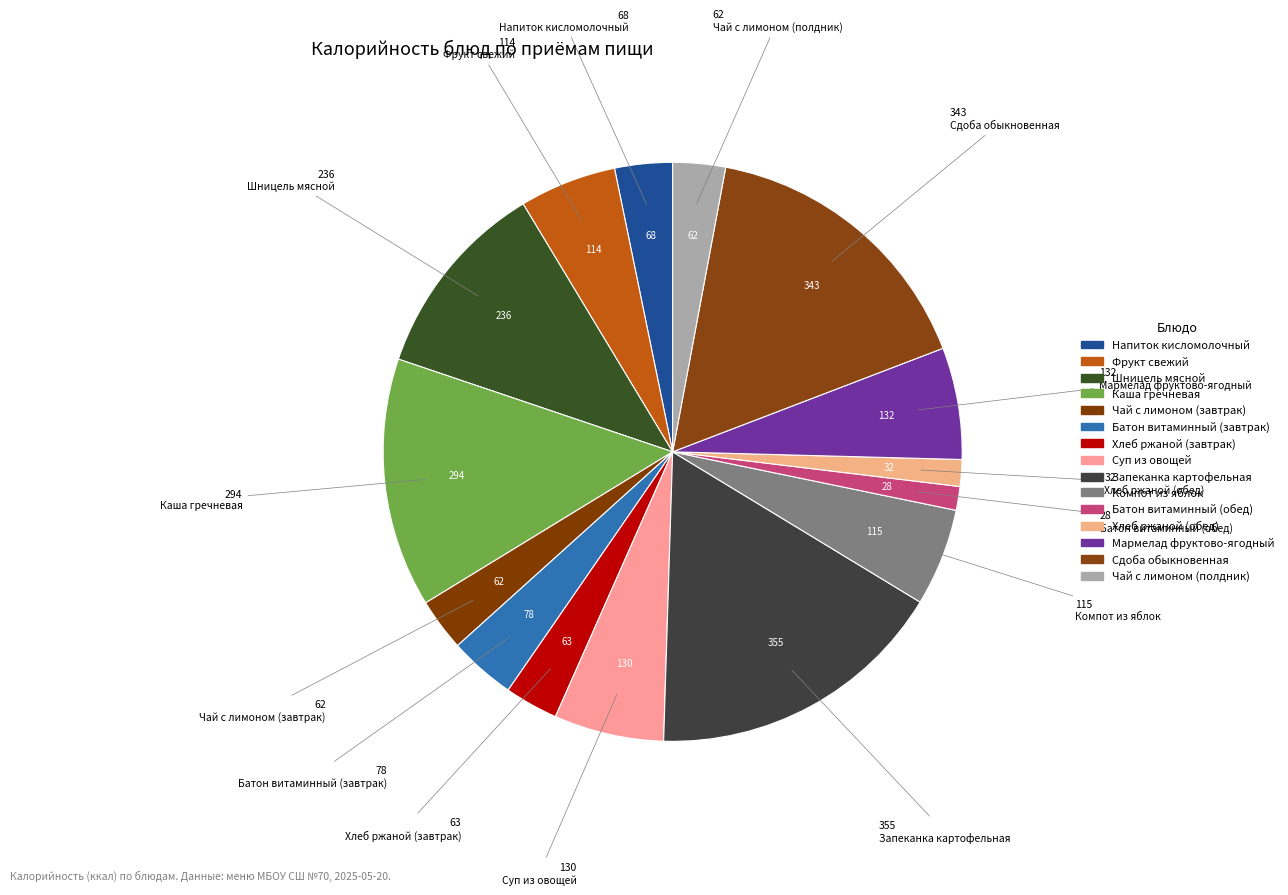

Between Напиток кисломолочный and Хлеб ржаной (завтрак), which is larger?

Напиток кисломолочный